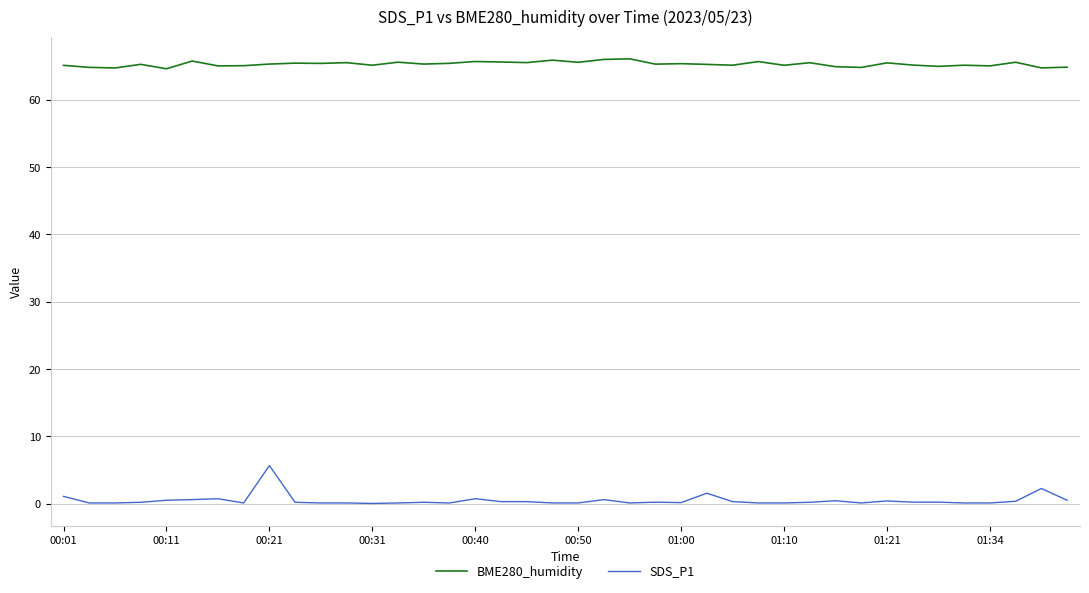

What is the highest value of the BME280_humidity series?

66.1